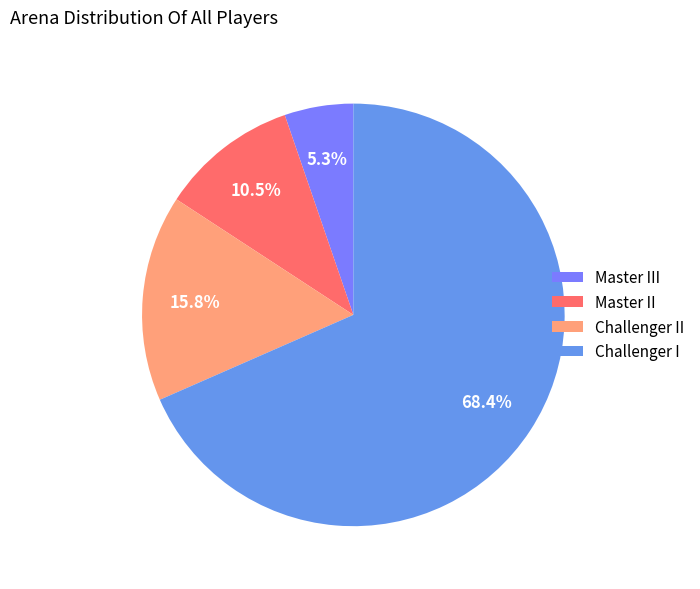

Is it true that Challenger I is 78% of the pie?

False